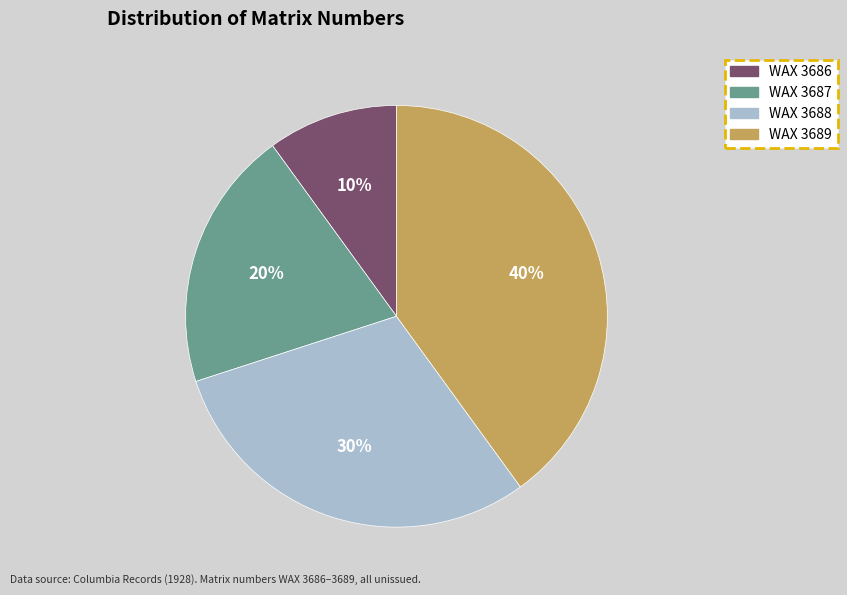

Does WAX 3686 account for over 50% of the chart?

No